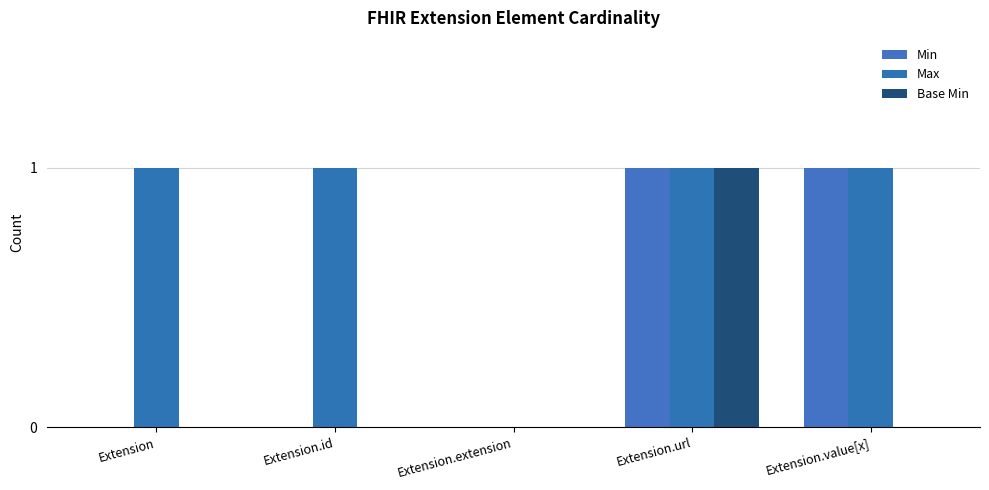

Rank the categories by Min value from highest to lowest.

Extension.url, Extension.value[x], Extension, Extension.id, Extension.extension